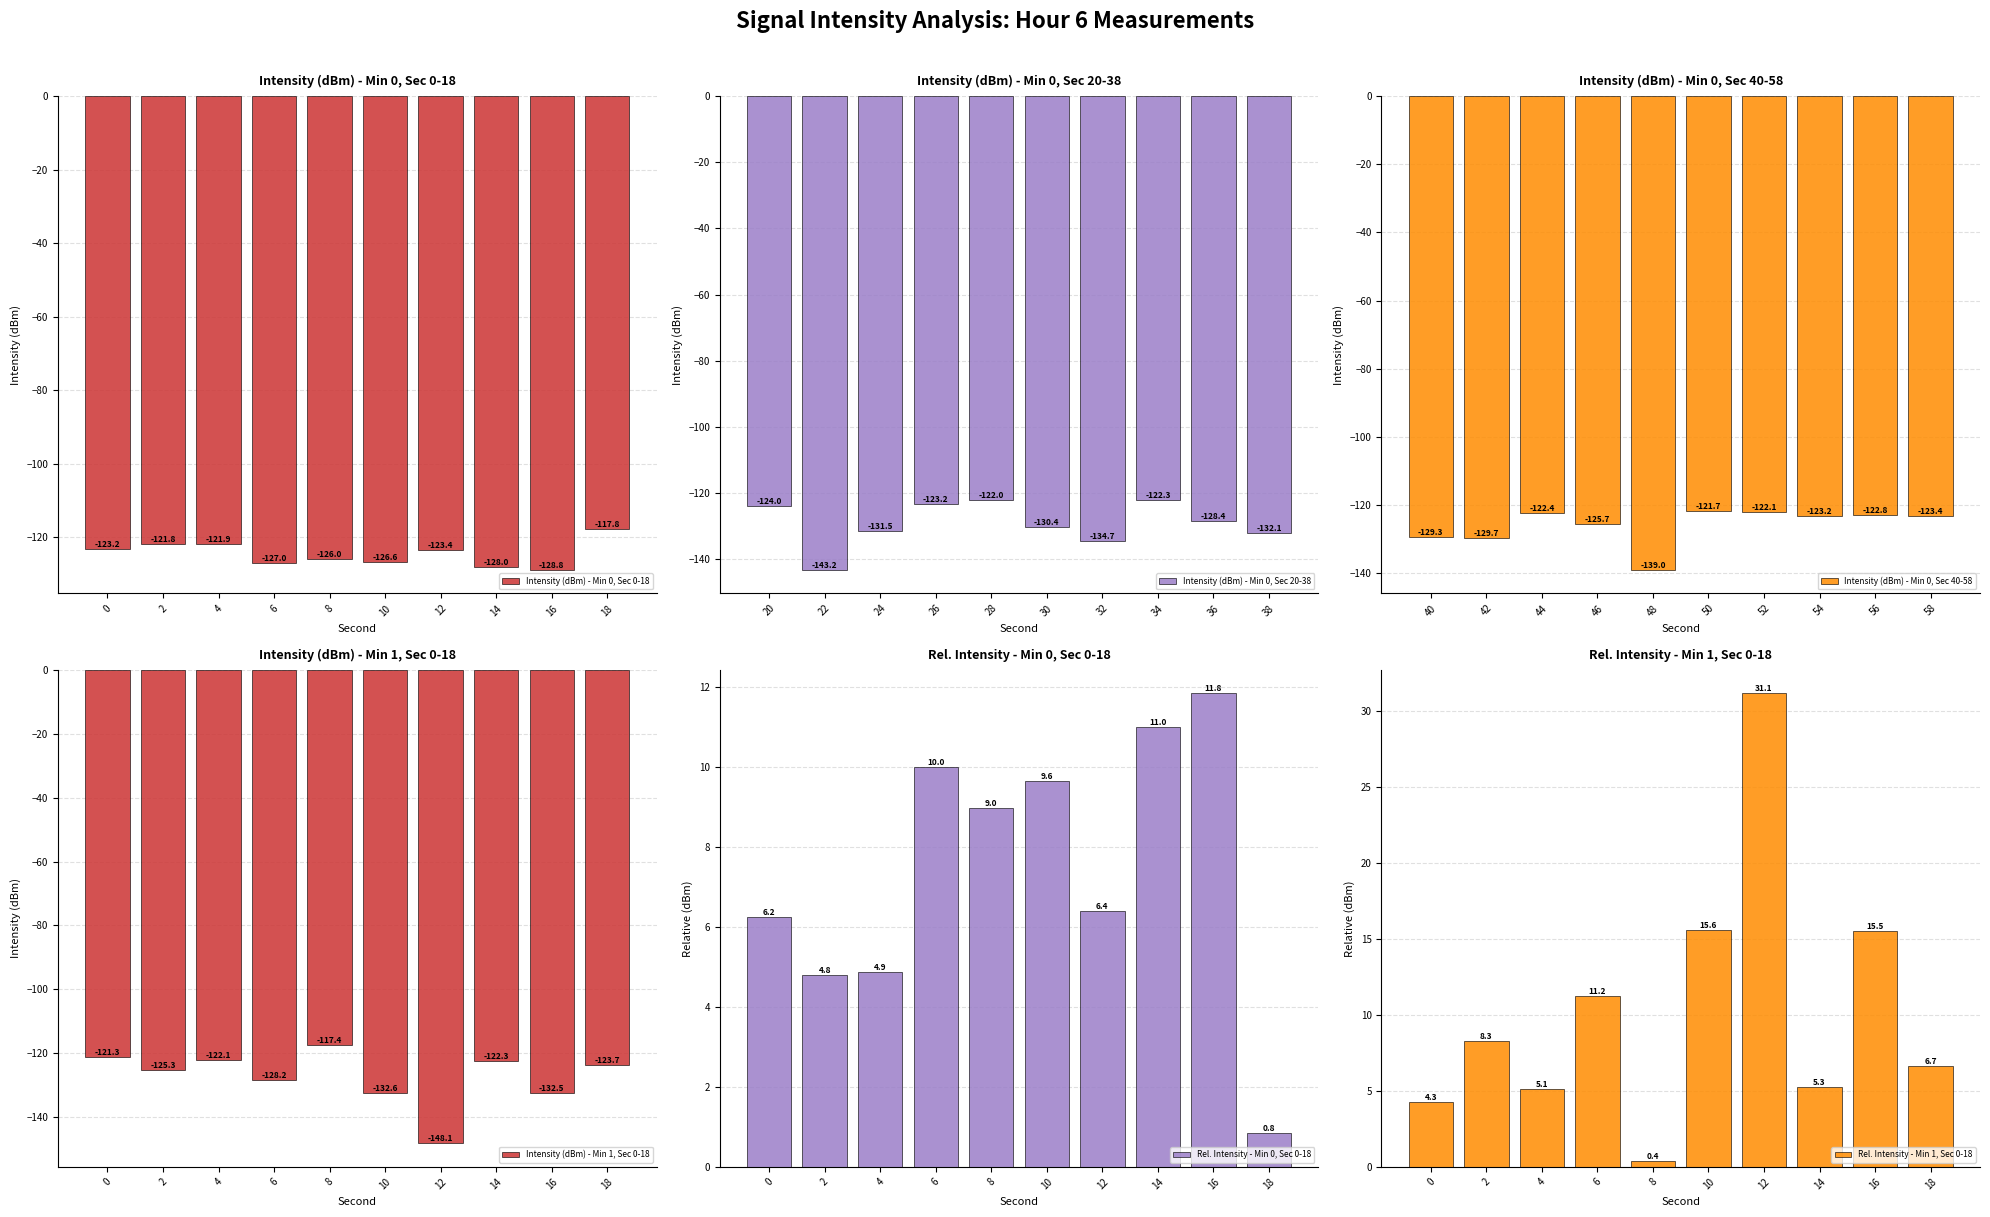

What is the minimum value for Intensity (dBm) - Min 0, Sec 0-18?

-128.8